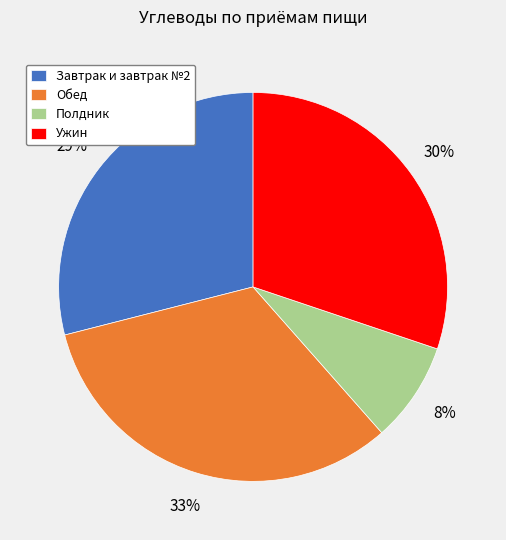

To the nearest percent, what is the average slice percentage?

25%